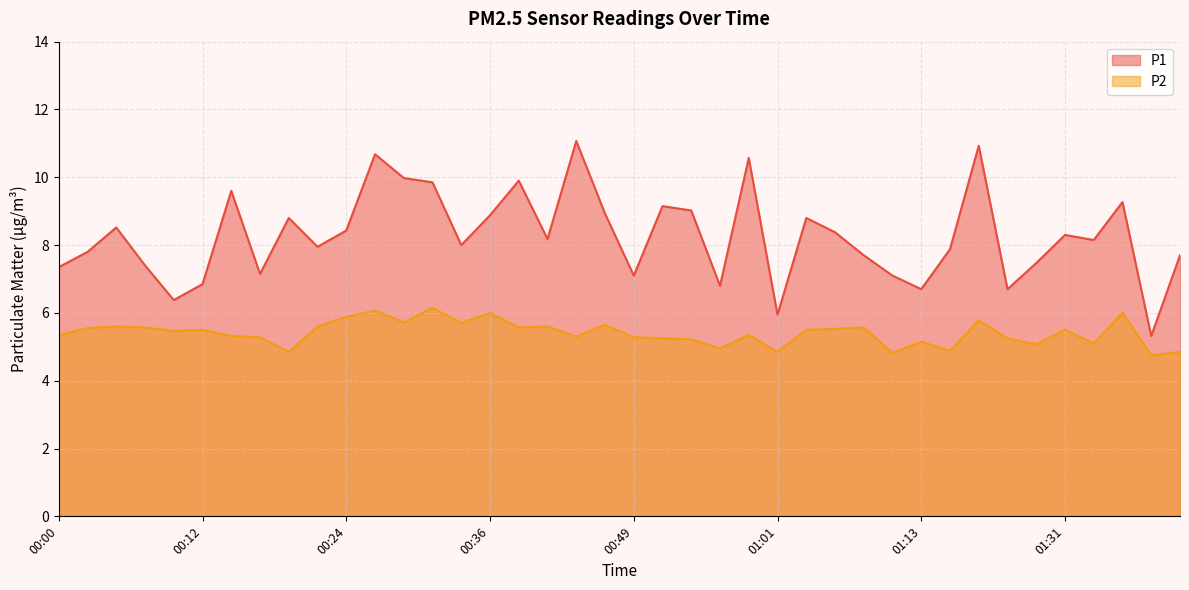

What is the sum of the P1 values at 00:32 and 00:51?

19.0